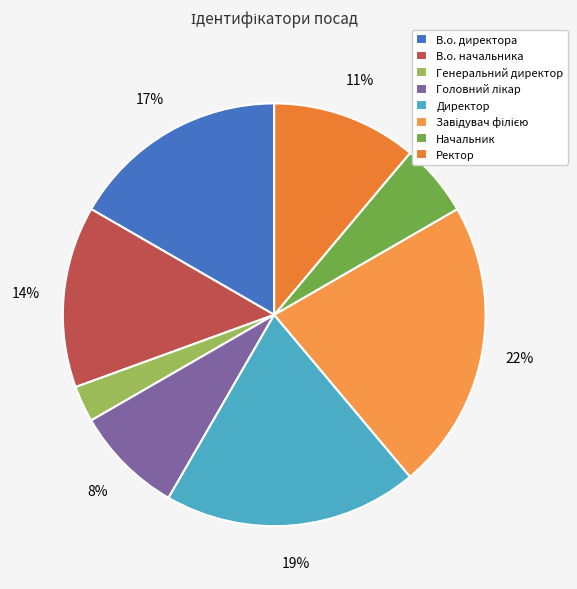

True or false: Начальник accounts for 18% of the total.

False